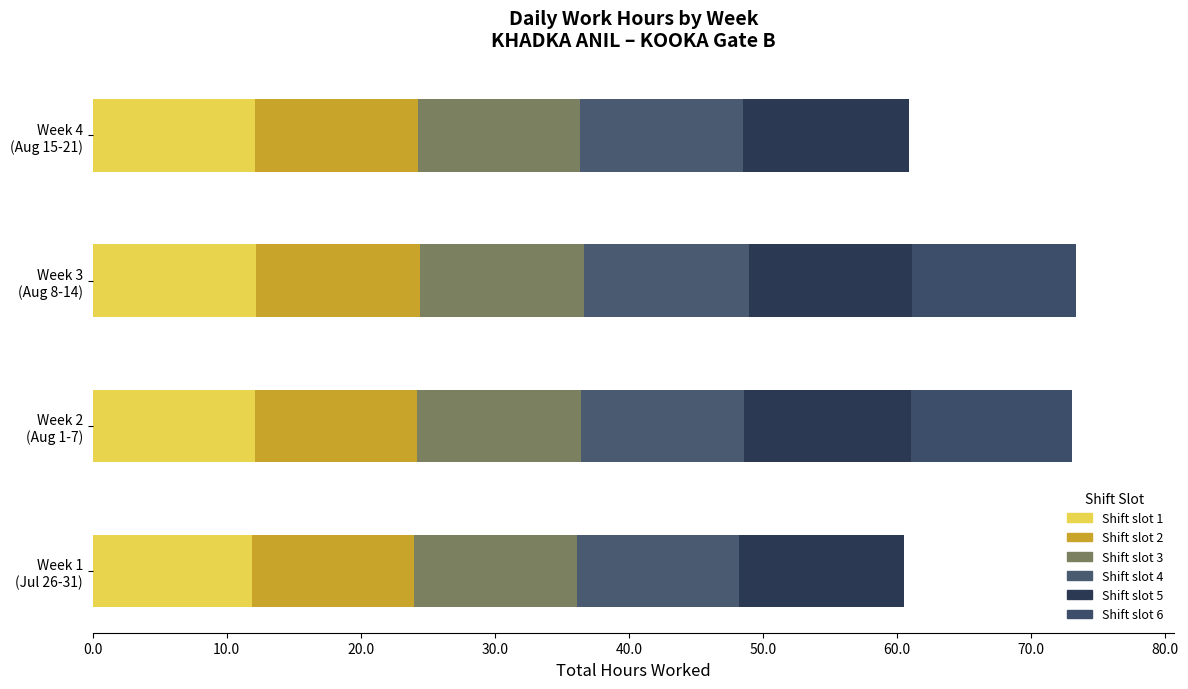

How many series are shown in this chart?

6